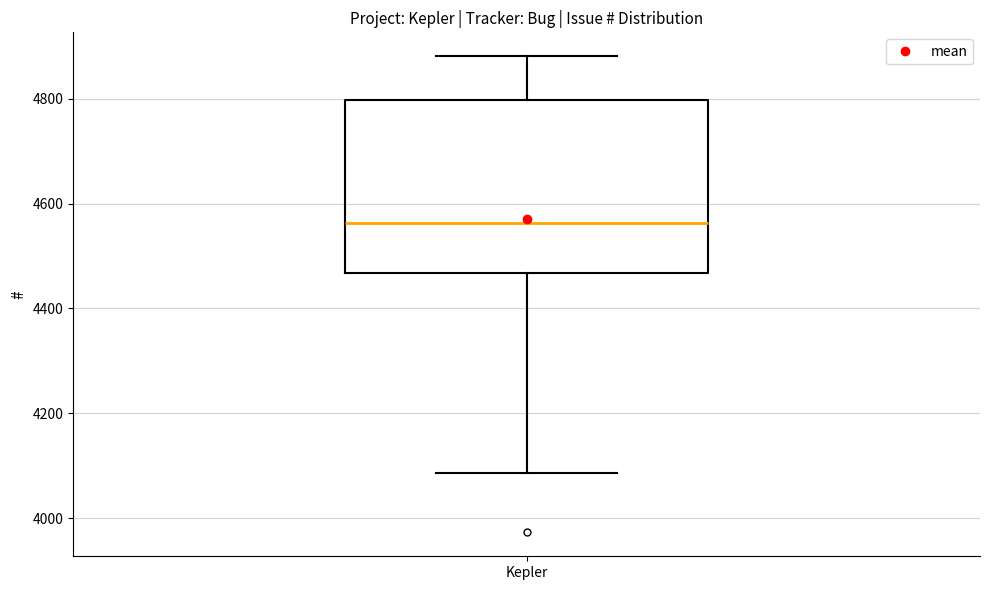

Read this box plot against the y-axis: the position of the median line, the range covered by the box, and the ends of both whiskers. The values are not printed on the chart, so give them approximately, as read against the axis.

median 4560, box 4460 to 4800, whiskers 4080 to 4880